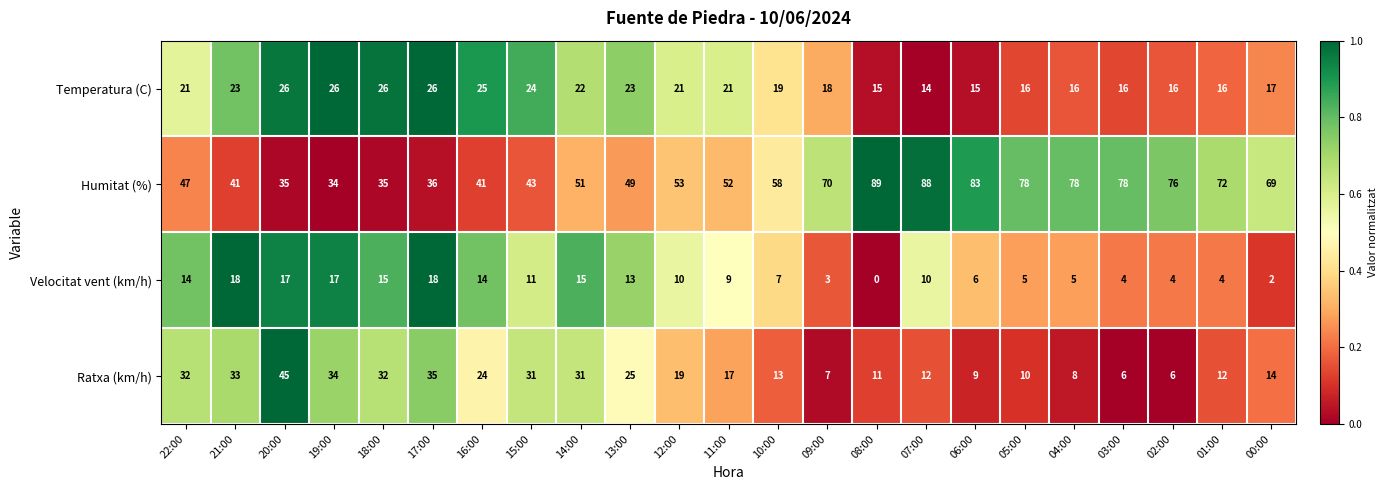

What is the difference between the Temperatura (C) values at 07:00 and 21:00?

9